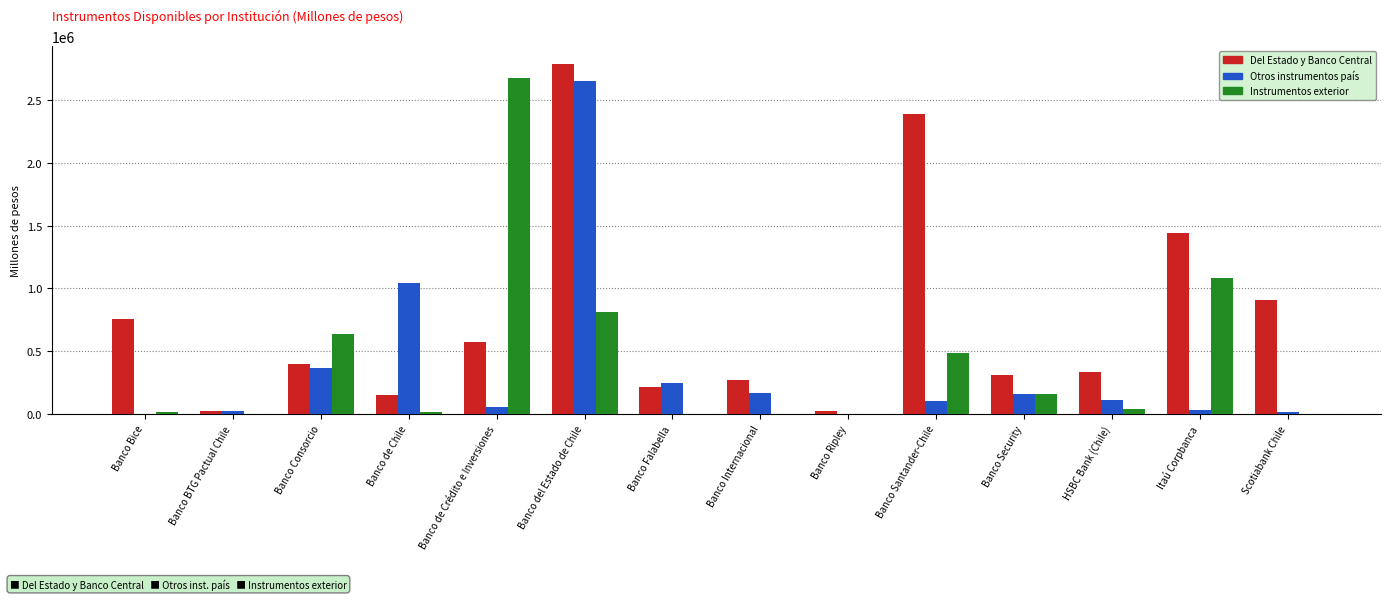

What are all the series names shown in the legend?

Del Estado y Banco Central, Otros instrumentos país, Instrumentos exterior